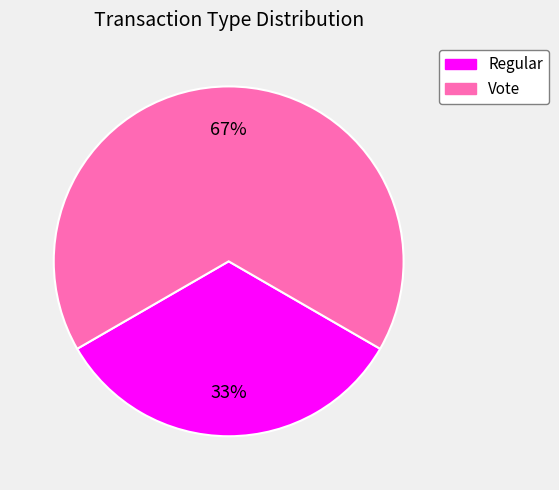

Is the sum of Vote and Regular greater than half?

Yes